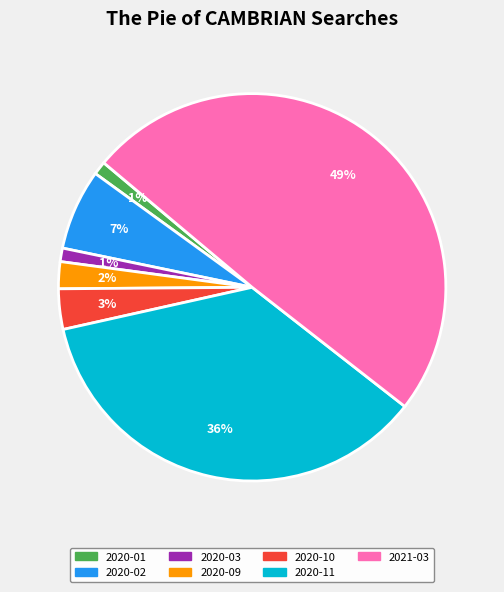

Which has a higher value, 2020-11 or 2020-09?

2020-11